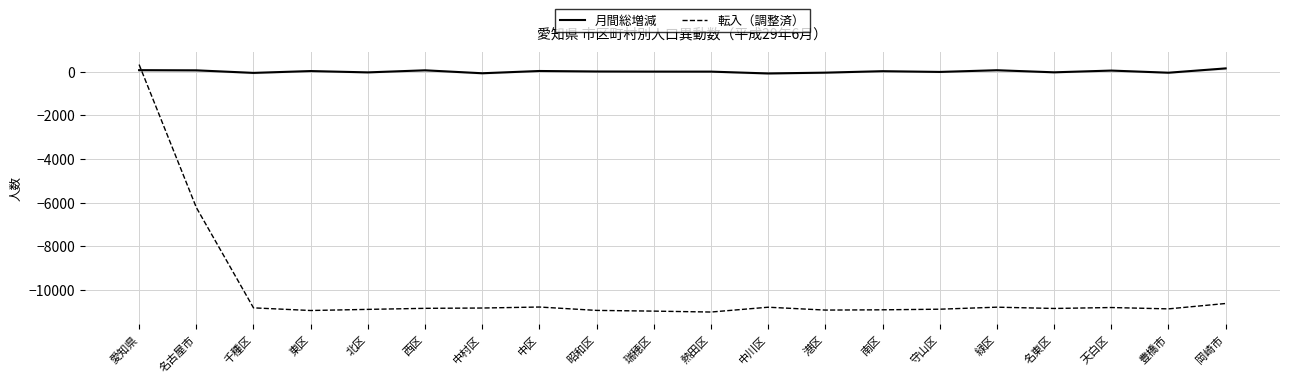

The value of 転入（調整済） at 熱田区 is -7178. True or false?

False